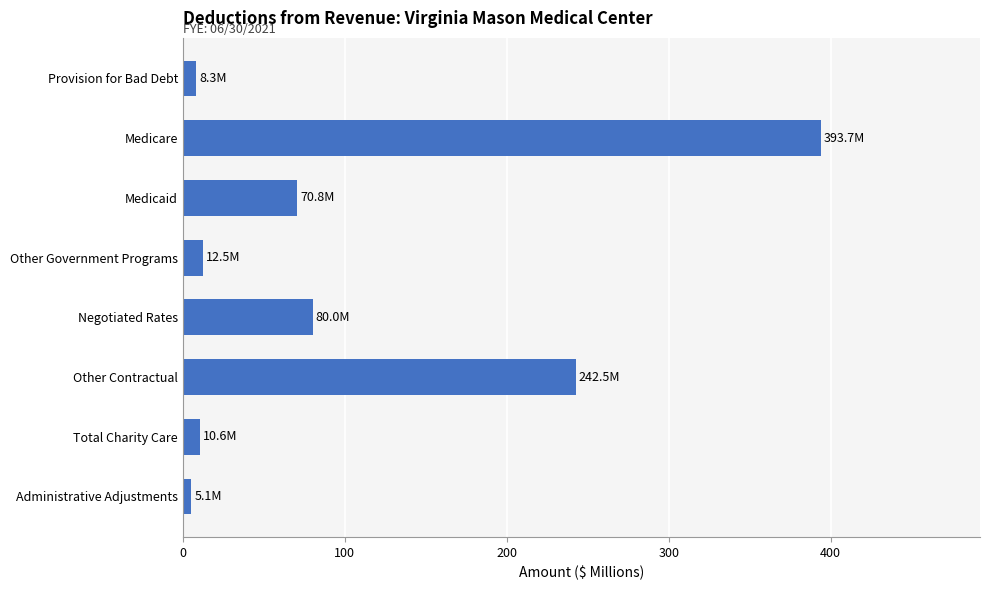

What is the change in value from Medicare to Other Government Programs?

-381.2